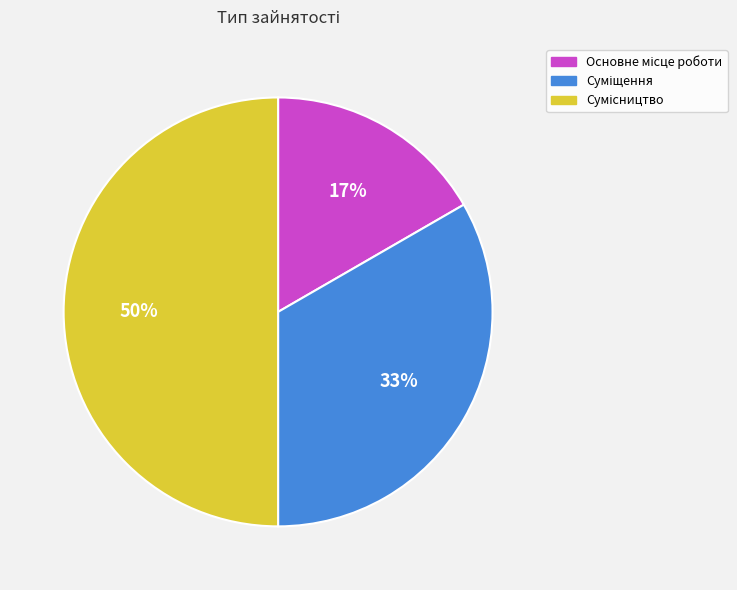

To the nearest percent, what is the difference between the largest and smallest slice percentages?

33%